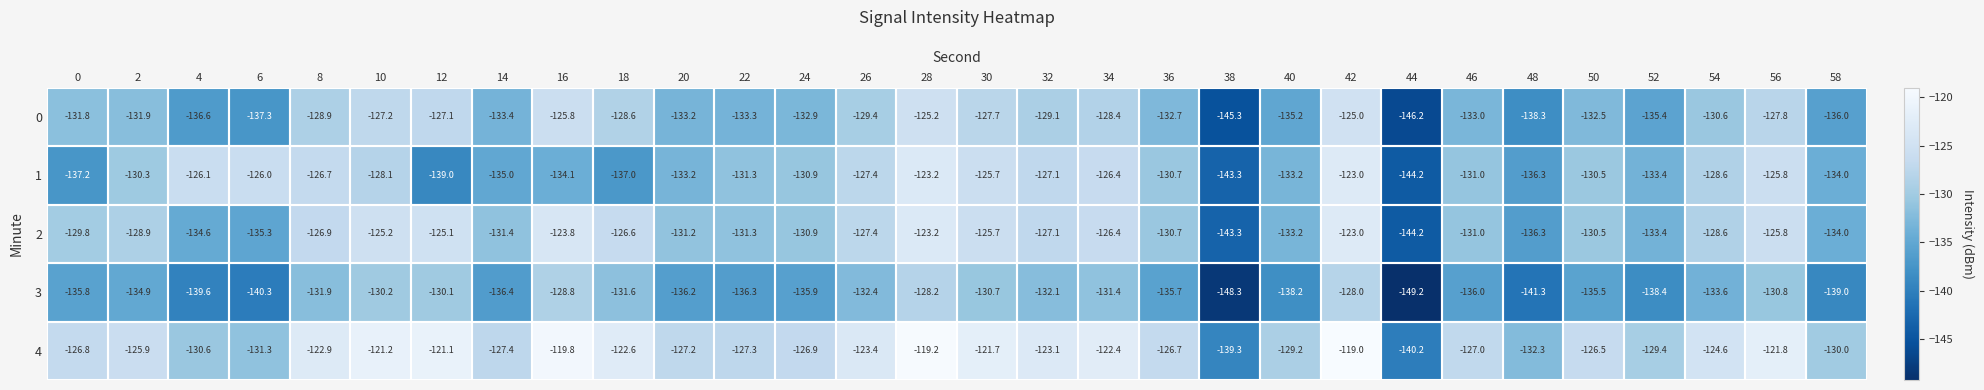

Is it true that 3 equals -130.7 at 30?

True